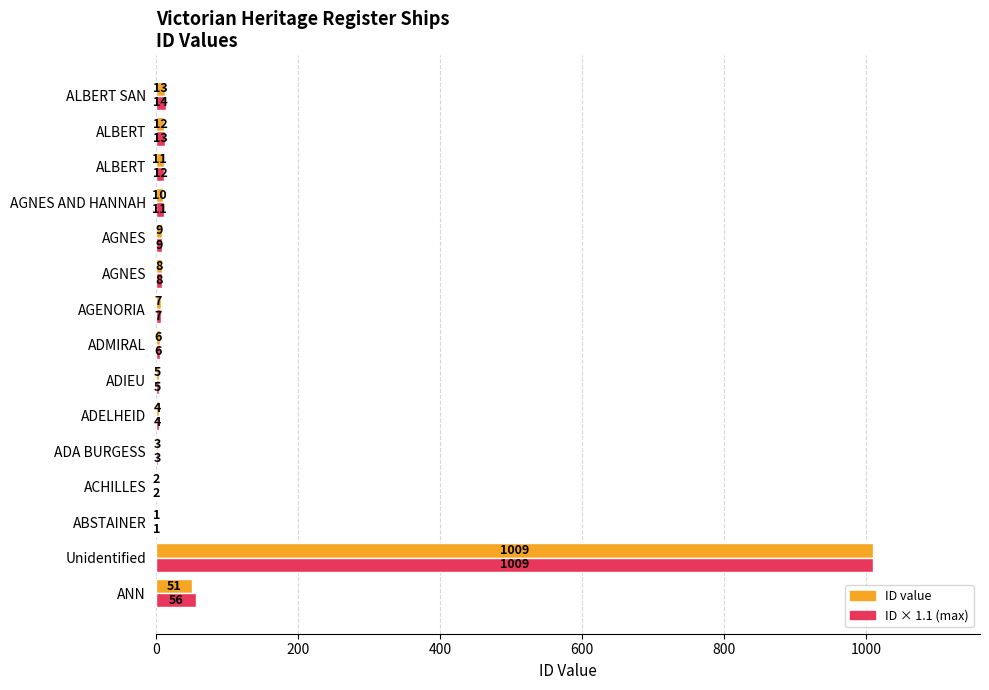

List the series in order of their overall mean, highest first.

ID × 1.1 (max), ID value